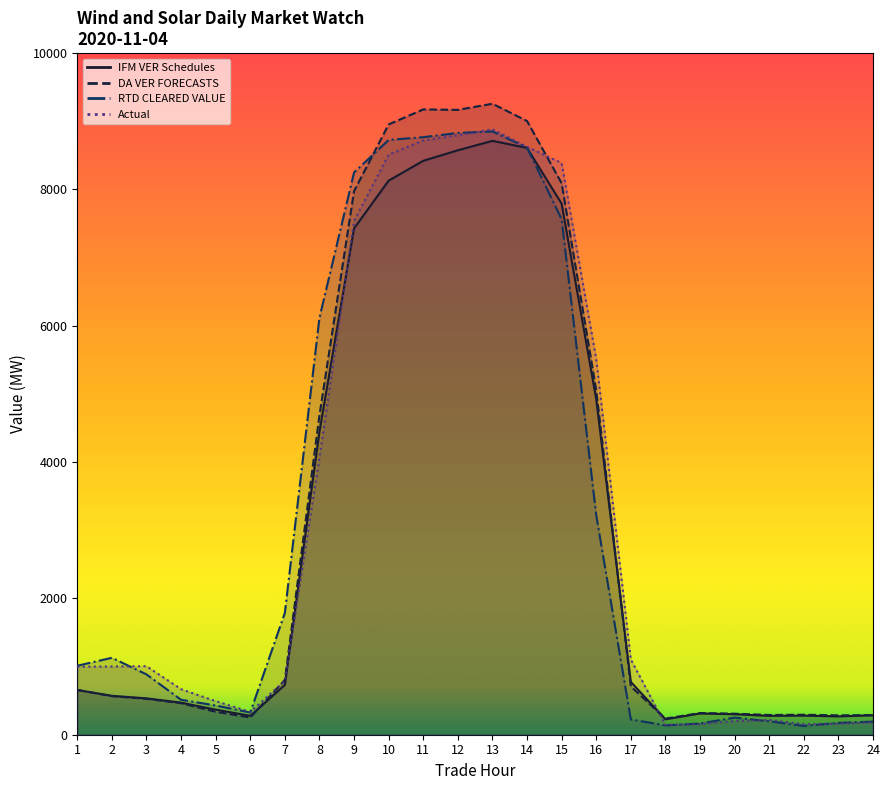

Reading left to right, extract all data points from this chart.

IFM VER Schedules: 656.3	570.8	533.3	470.7	367.6	277.0	730.3	4445.5	7427.7	8129.0	8420.6	8574.6	8713.1	8609.3	7790.7	4921.5	774.4	226.4	312.2	300.9	276.4	280.1	269.1	285.4
DA VER FORECASTS: 657.1	565.9	526.9	462.7	336.7	253.1	804.2	4688.2	7975.3	8954.0	9174.4	9167.5	9257.6	9004.1	8091.4	5056.3	708.2	236.1	318.1	308.6	289.6	293.3	283.9	288.6
RTD CLEARED VALUE: 1011.9	1128.5	885.4	512.6	428.9	326.1	1788.1	6118.2	8248.7	8726.9	8767.0	8829.2	8850.7	8614.9	7562.7	3220.5	224.8	137.0	164.2	251.0	197.3	128.8	173.9	192.3
Actual: 998.6	1001.5	1005.5	668.0	493.0	334.1	791.4	4065.6	7539.9	8511.5	8719.3	8796.3	8883.3	8625.5	8387.5	5512.6	1103.9	145.4	157.2	200.2	218.1	153.9	163.6	183.1